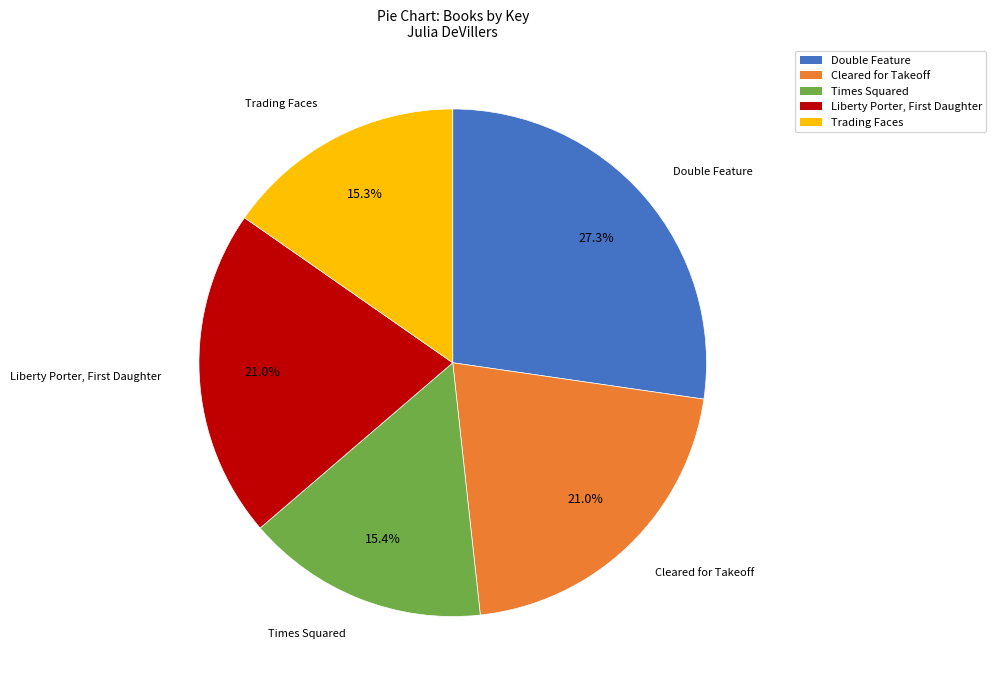

To the nearest percent, what is the average slice percentage?

20%